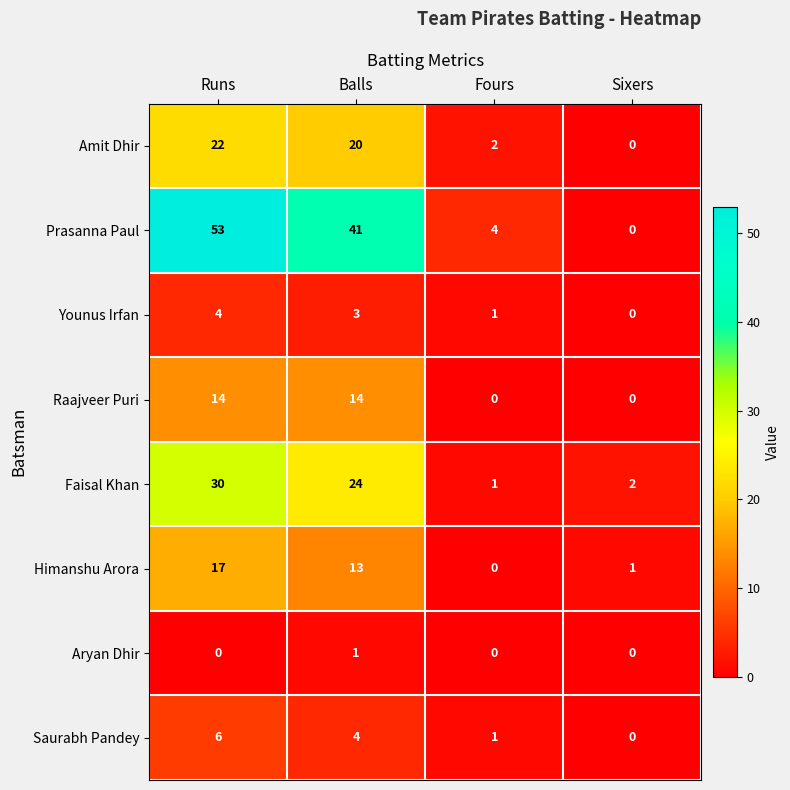

Between Balls and Sixers, which series saw the biggest shift?

Prasanna Paul